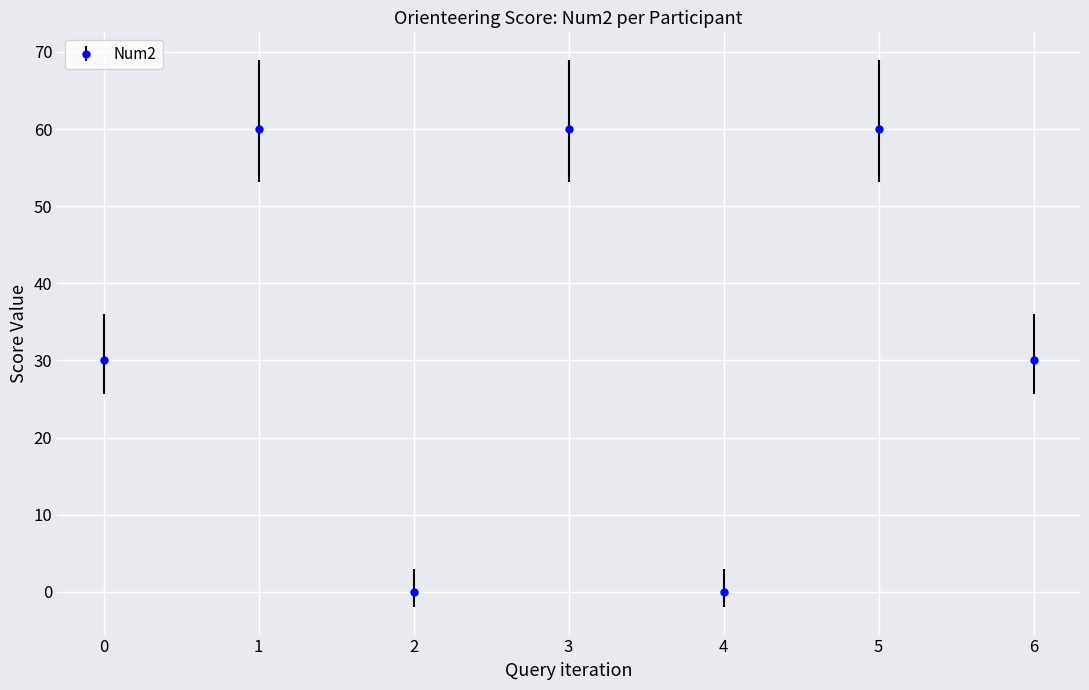

What is the ratio of the value at 1 to the value at 0?

2.0